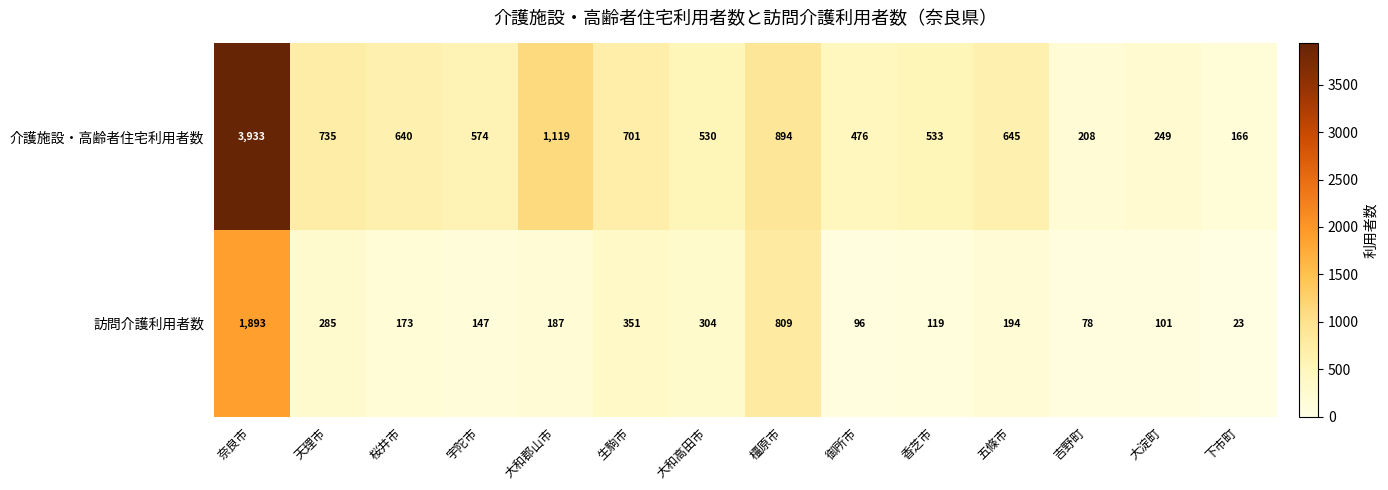

What is the total value across all series at 下市町?

189